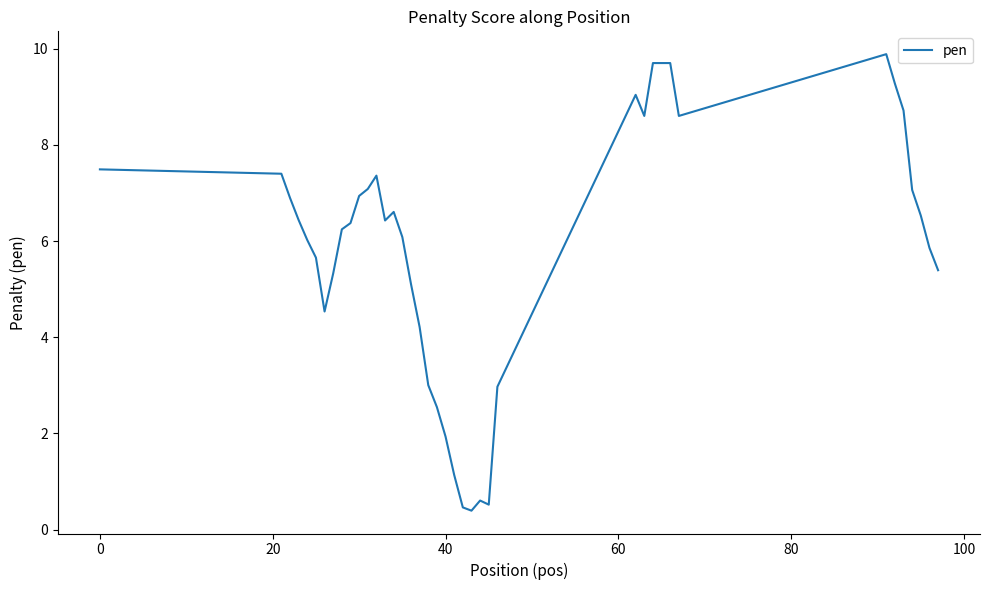

What is the difference between the maximum and minimum values?

9.5